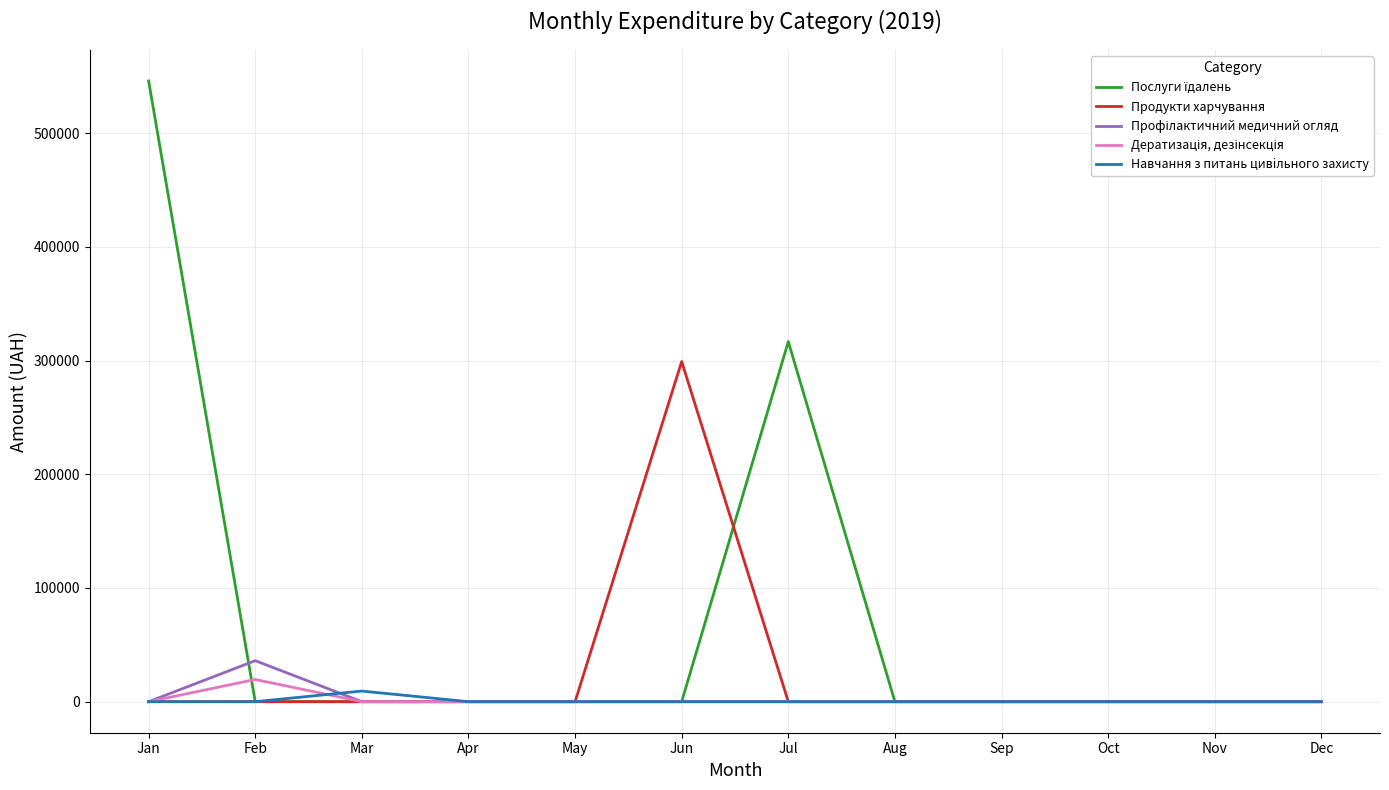

What is the greatest value displayed?

545913.9